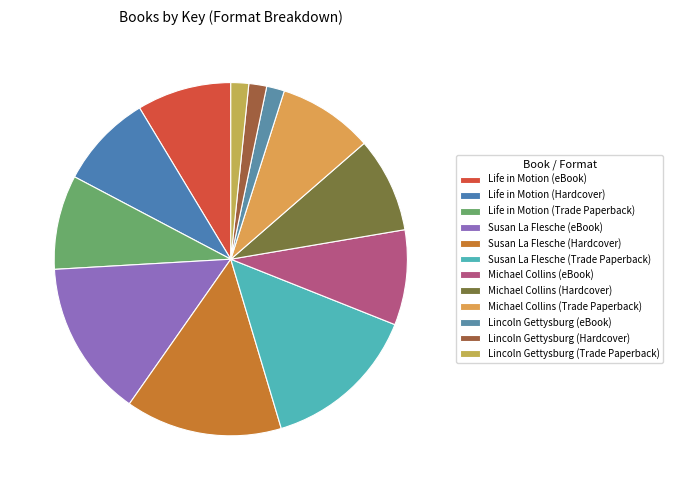

Rank the categories by value from highest to lowest.

Susan La Flesche (eBook), Susan La Flesche (Hardcover), Susan La Flesche (Trade Paperback), Michael Collins (eBook), Michael Collins (Hardcover), Michael Collins (Trade Paperback), Life in Motion (eBook), Life in Motion (Hardcover), Life in Motion (Trade Paperback), Lincoln Gettysburg (eBook), Lincoln Gettysburg (Hardcover), Lincoln Gettysburg (Trade Paperback)